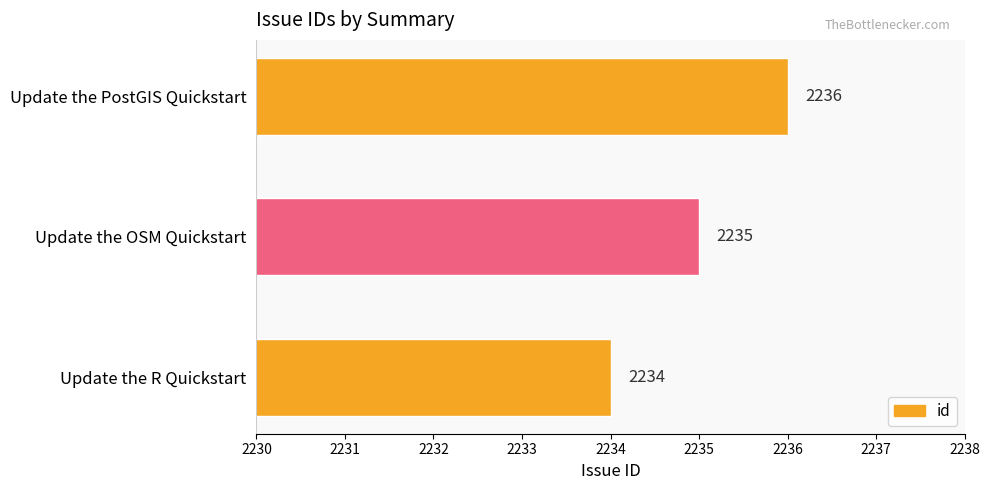

Is it true that the value at Update the R Quickstart is 2234?

True